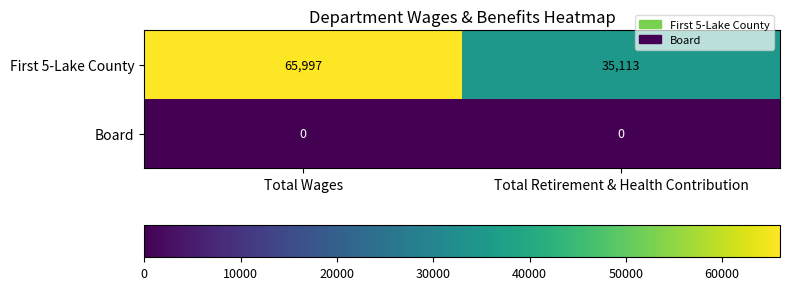

Rank the series by their maximum value, from highest to lowest.

First 5-Lake County, Board